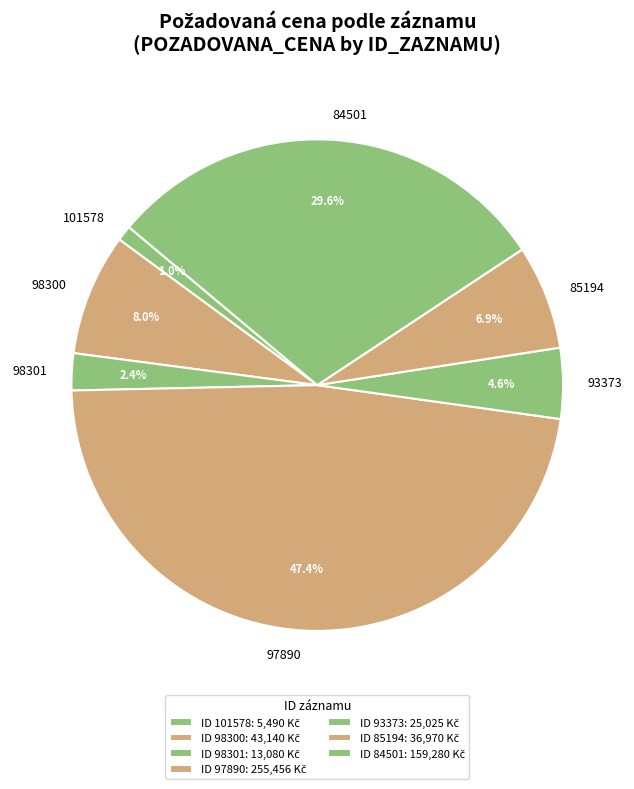

What is the smallest slice in the pie chart?

101578